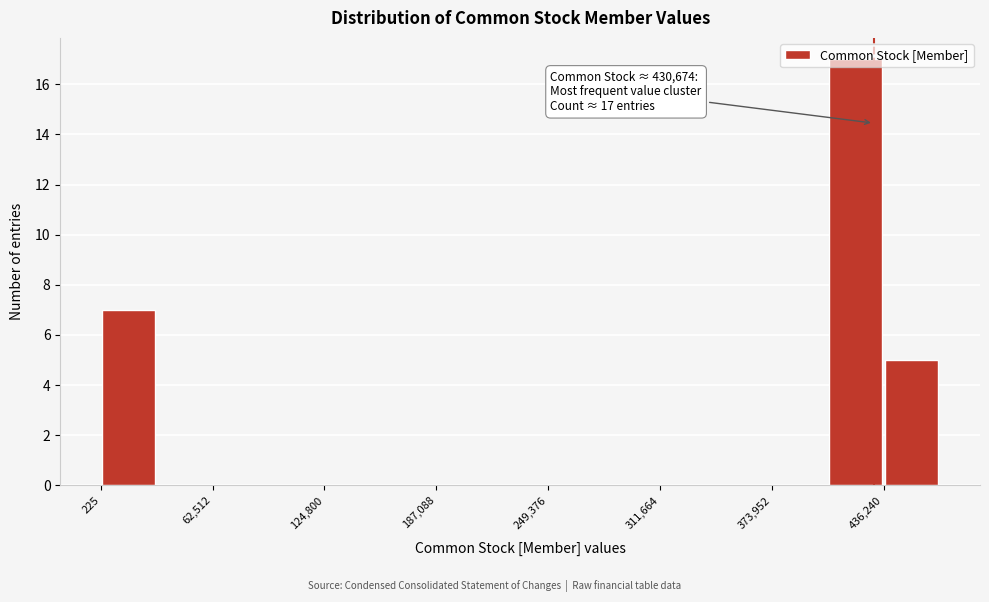

Read against the x-axis, roughly where is the centre of the tallest bar?

420000